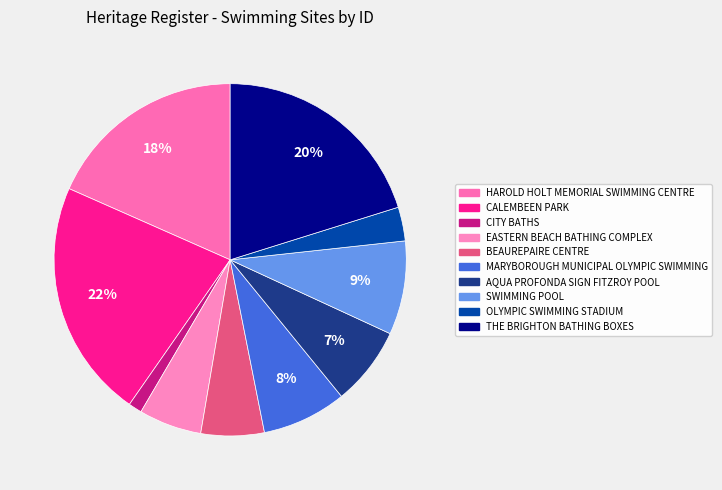

Rank the categories by value from lowest to highest.

CITY BATHS, OLYMPIC SWIMMING STADIUM, EASTERN BEACH BATHING COMPLEX, BEAUREPAIRE CENTRE, AQUA PROFONDA SIGN FITZROY POOL, MARYBOROUGH MUNICIPAL OLYMPIC SWIMMING, SWIMMING POOL, HAROLD HOLT MEMORIAL SWIMMING CENTRE, THE BRIGHTON BATHING BOXES, CALEMBEEN PARK